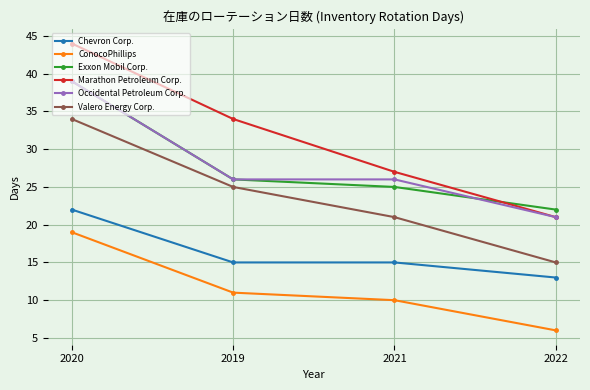

What are all the series names shown in the legend?

Chevron Corp., ConocoPhillips, Exxon Mobil Corp., Marathon Petroleum Corp., Occidental Petroleum Corp., Valero Energy Corp.